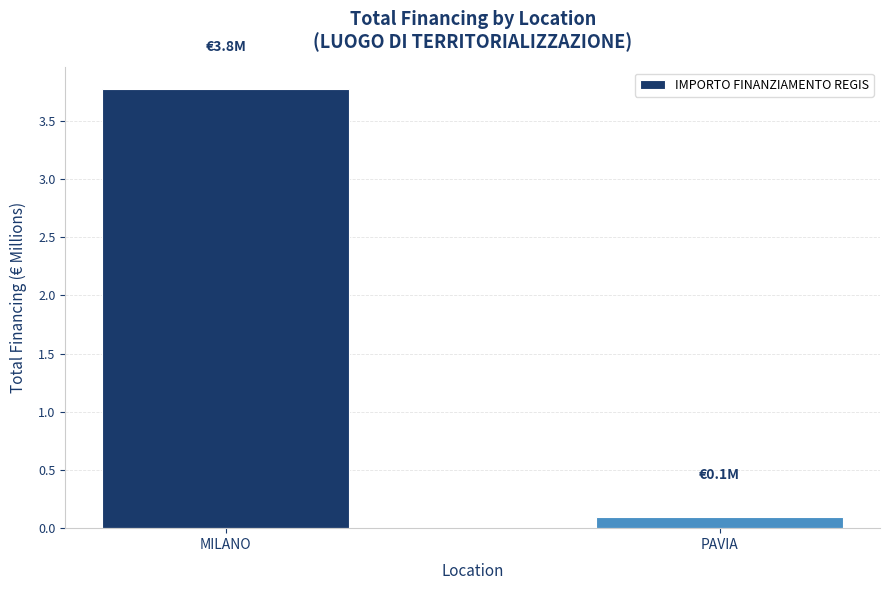

Rank the categories by value from highest to lowest.

MILANO, PAVIA